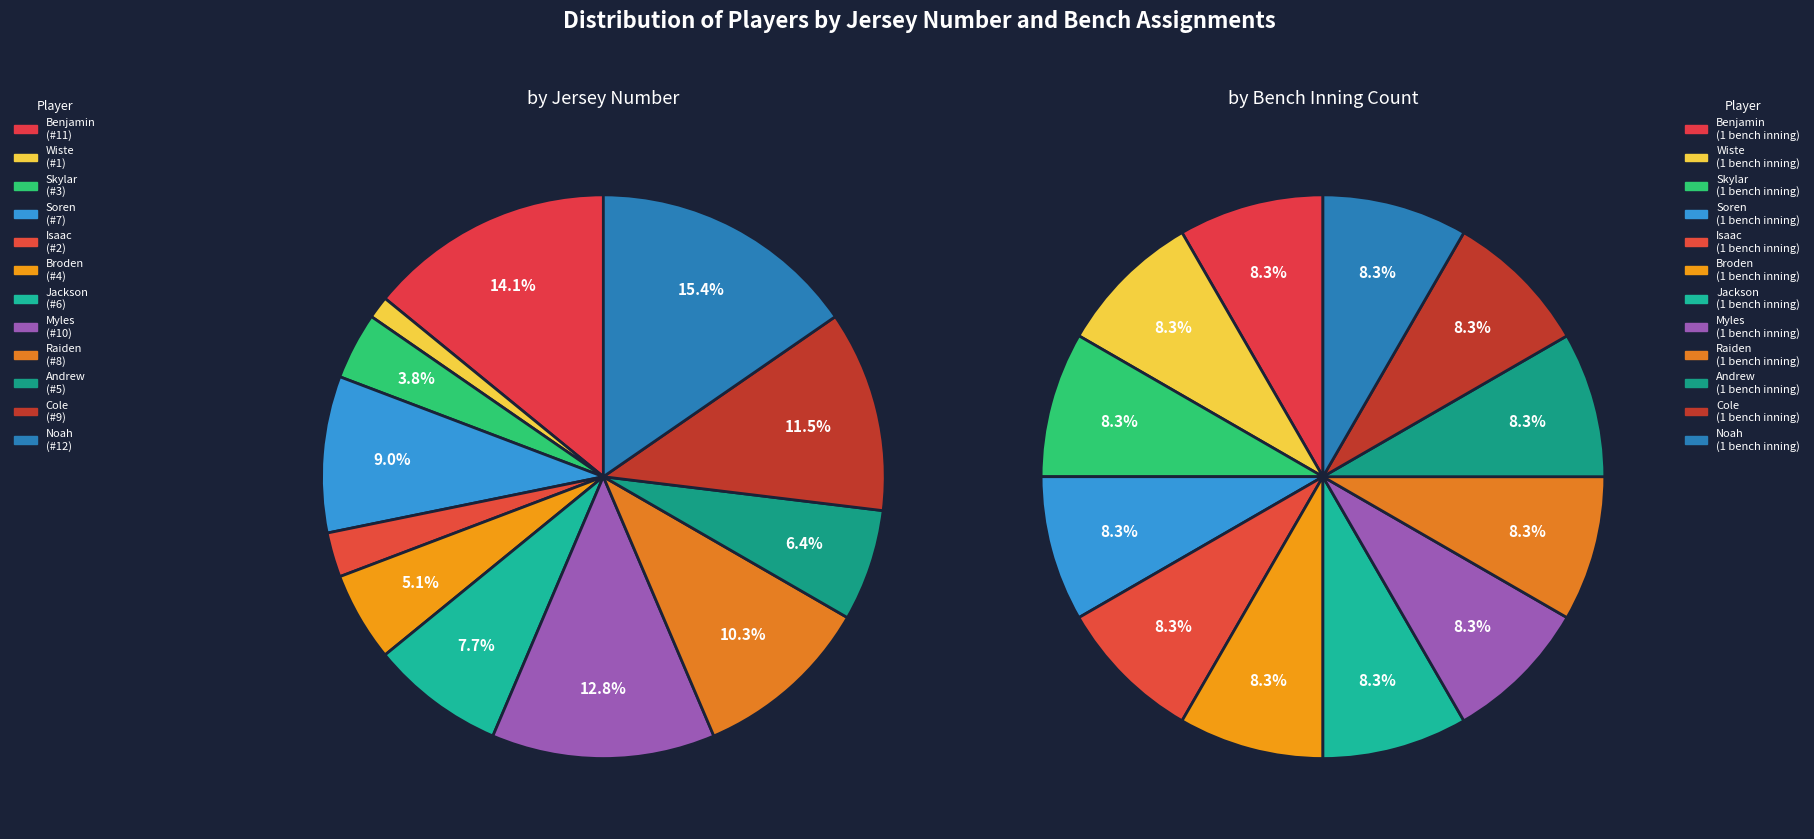

Which category has the biggest portion of the pie?

Noah